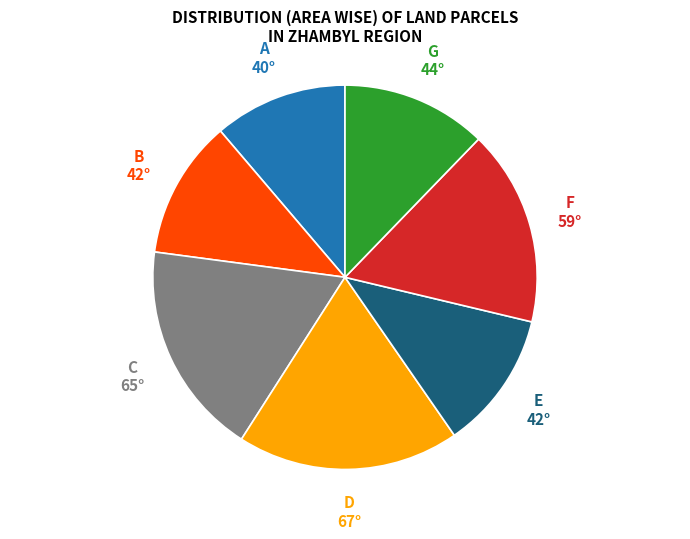

Is there a majority slice in this chart?

No